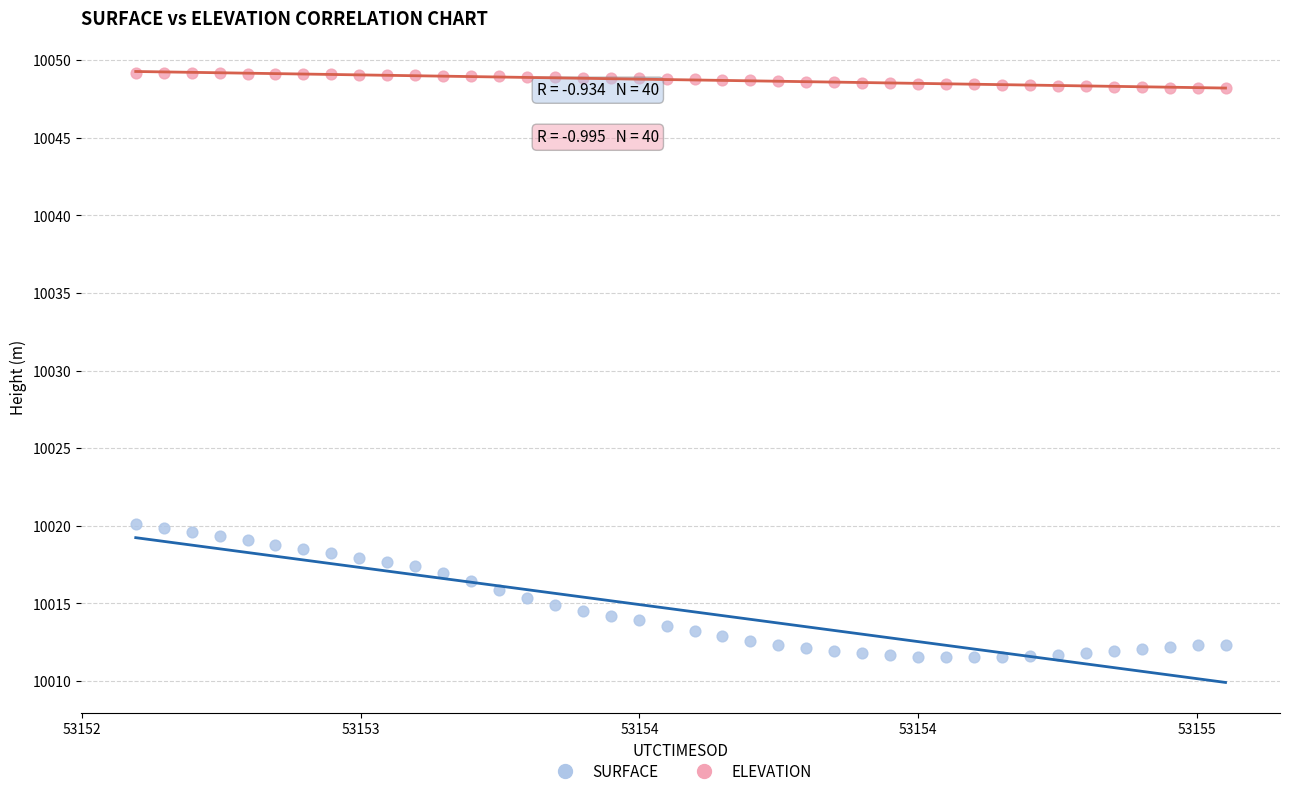

Across all data points, what is the range of Y values (max minus min)?

37.7